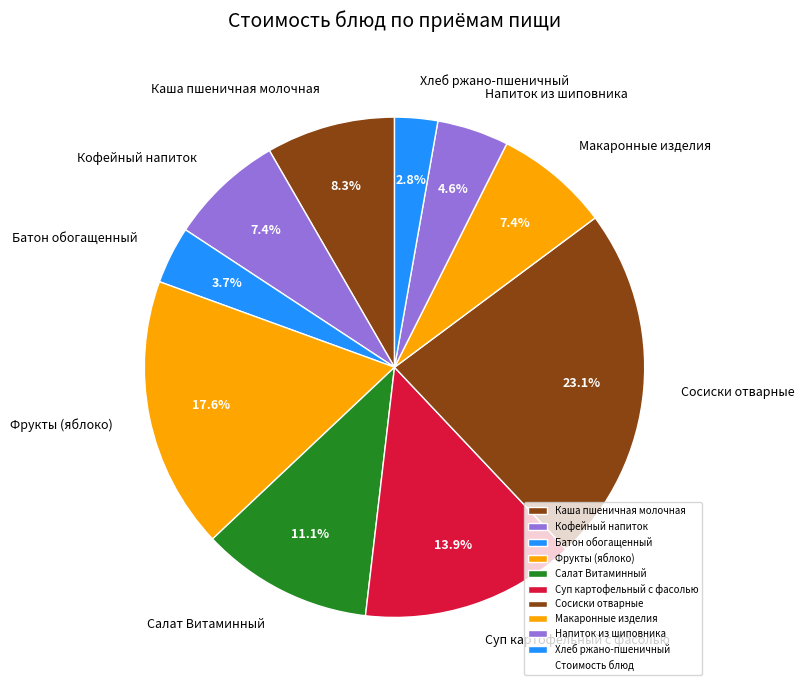

To the nearest percent, what is the difference between the Каша пшеничная молочная and Фрукты (яблоко) slice percentages?

9%